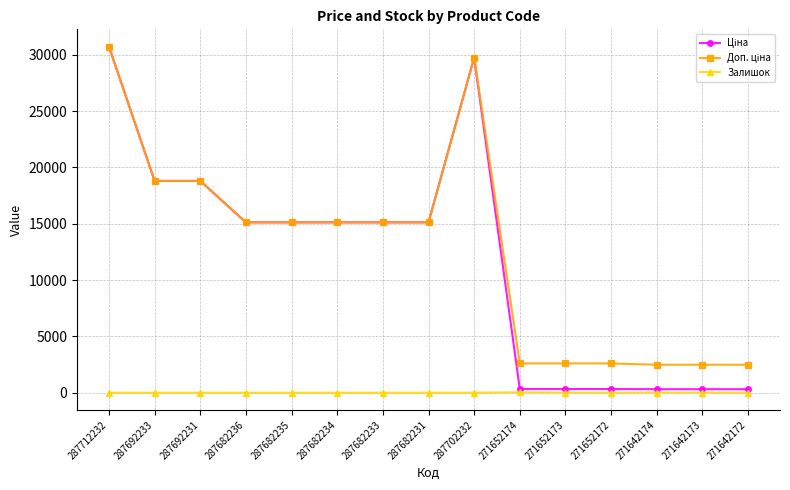

The value of Залишок at 287692231 is 0.0. True or false?

True